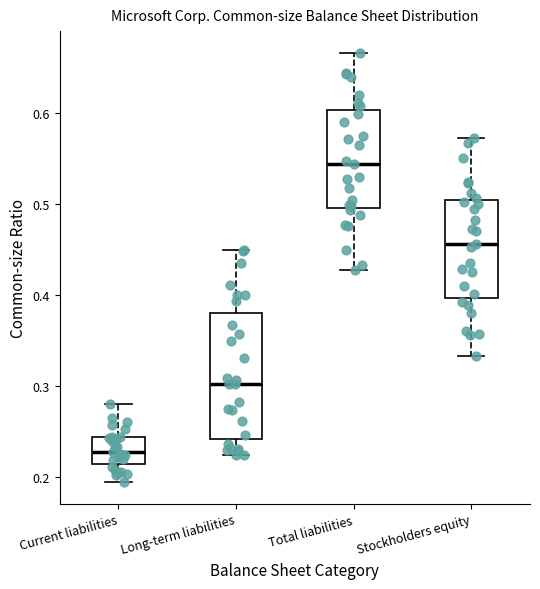

Where is the lower edge of the box for Long-term liabilities on the y-axis? The values are not printed on the chart, so give them approximately, as read against the axis.

0.24